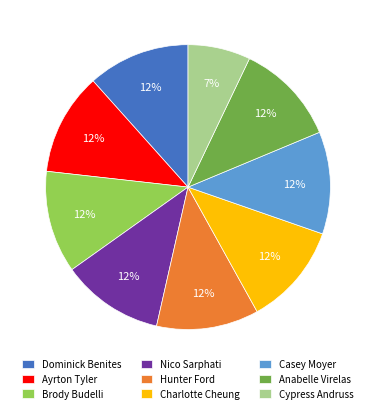

True or false: Nico Sarphati accounts for 12% of the total.

True